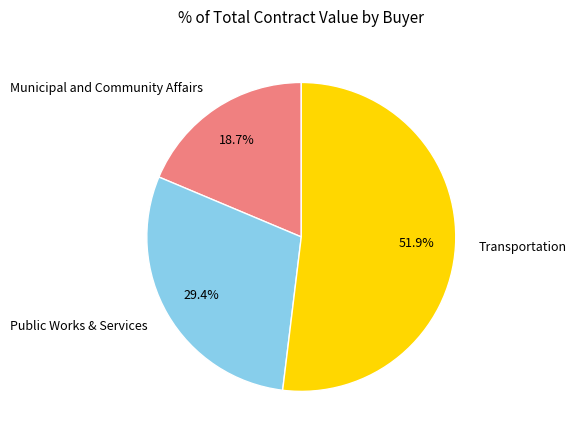

Rank the categories by value from lowest to highest.

Municipal and Community Affairs, Public Works & Services, Transportation